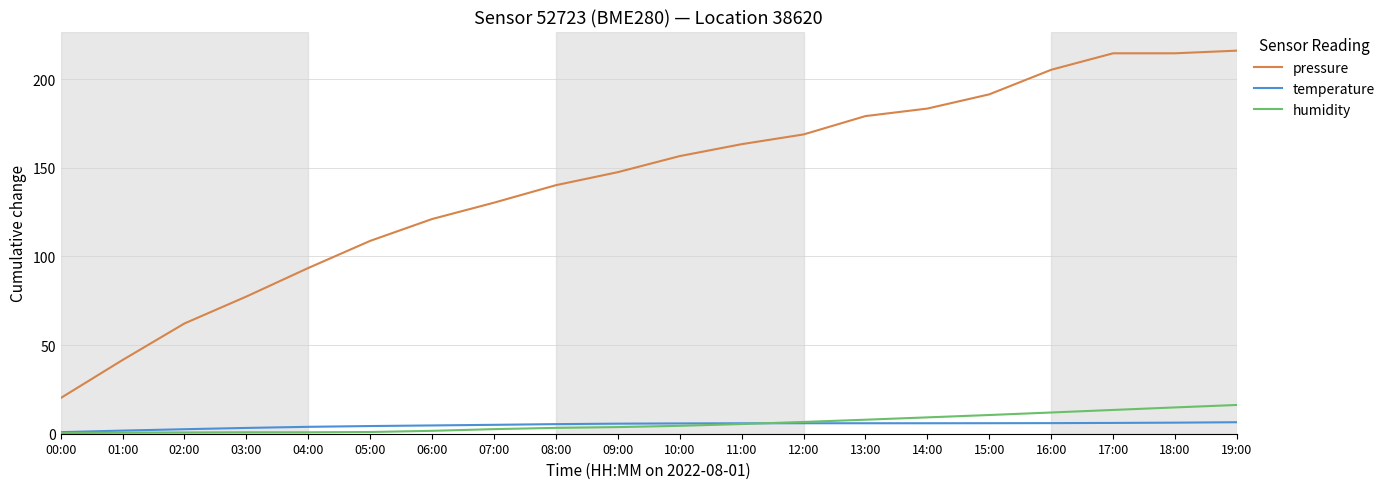

Which series has the widest spread of values?

pressure